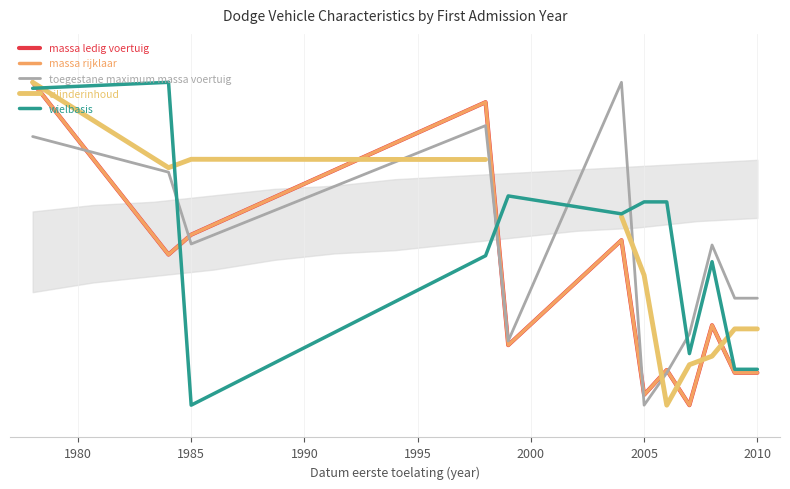

How many lines are shown in the chart?

5